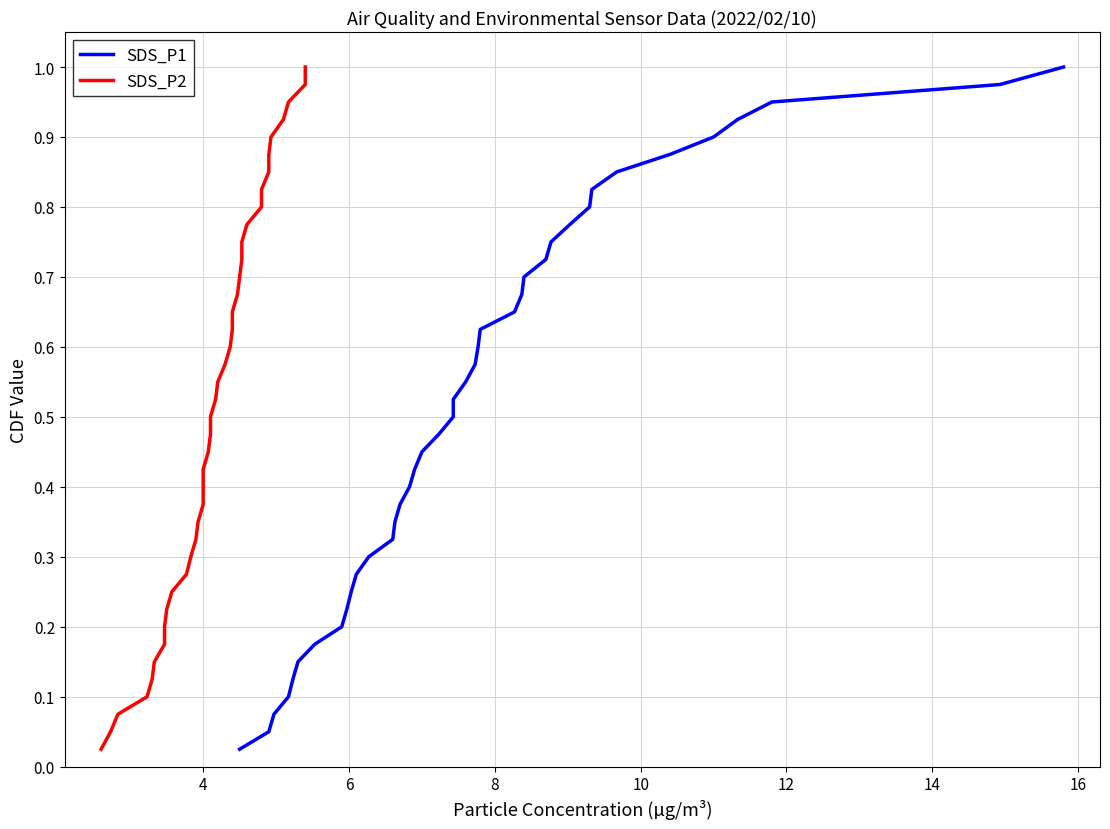

True or false: SDS_P1 and SDS_P2 cross at least once.

False